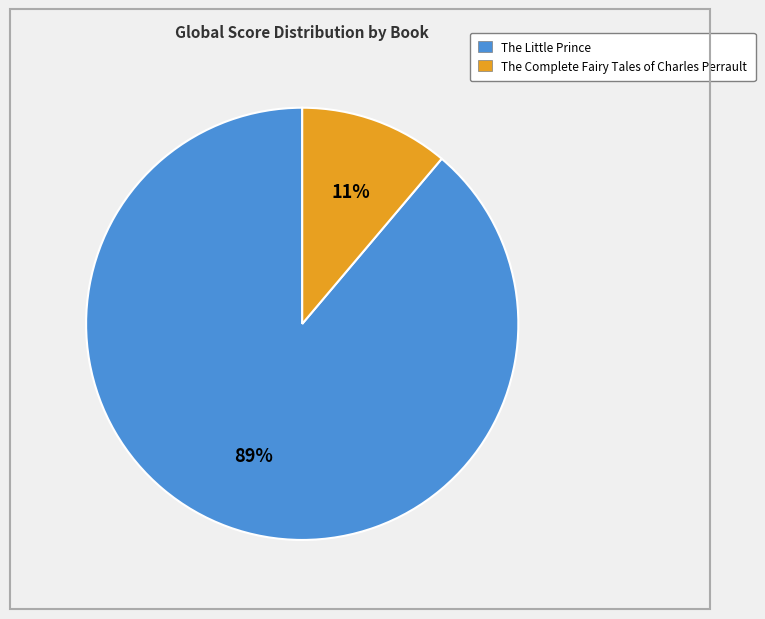

Rank the categories by value from highest to lowest.

The Little Prince, The Complete Fairy Tales of Charles Perrault